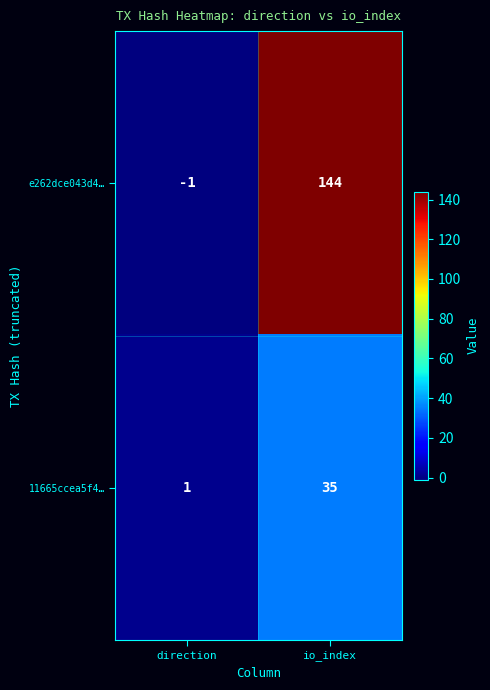

What is the sum of the 11665ccea5f4… values at io_index and direction?

36